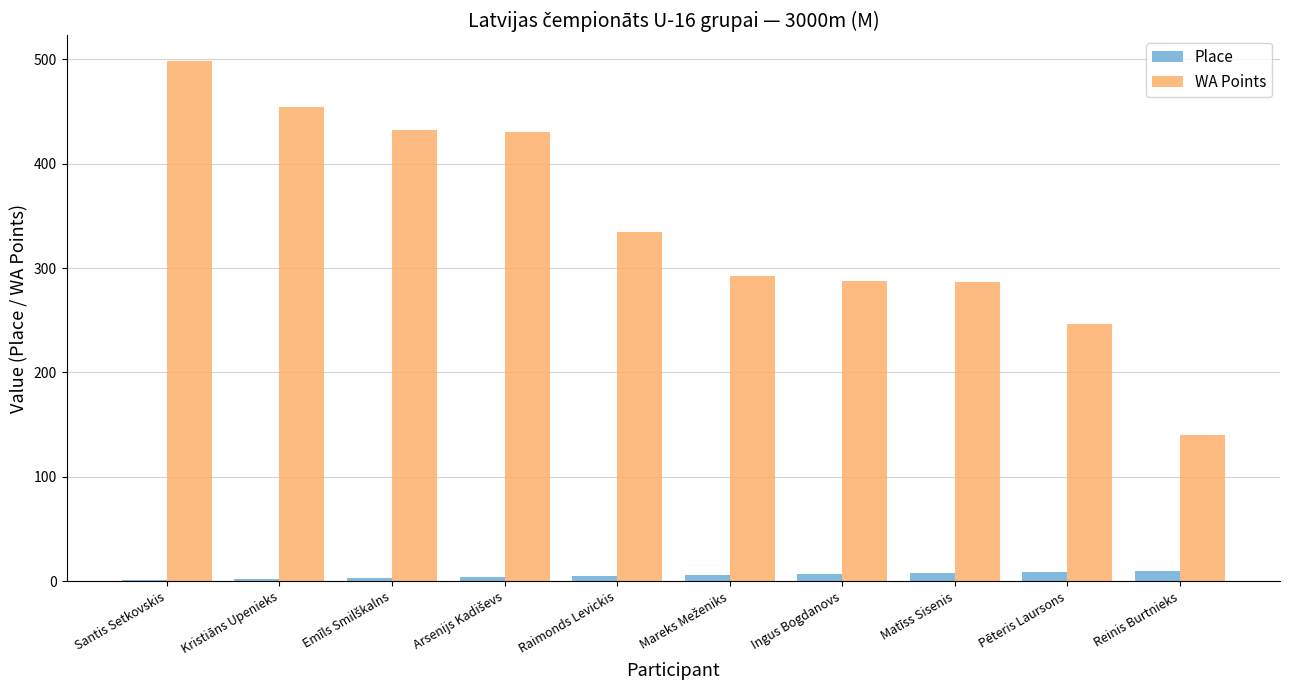

What is the greatest value displayed?

498